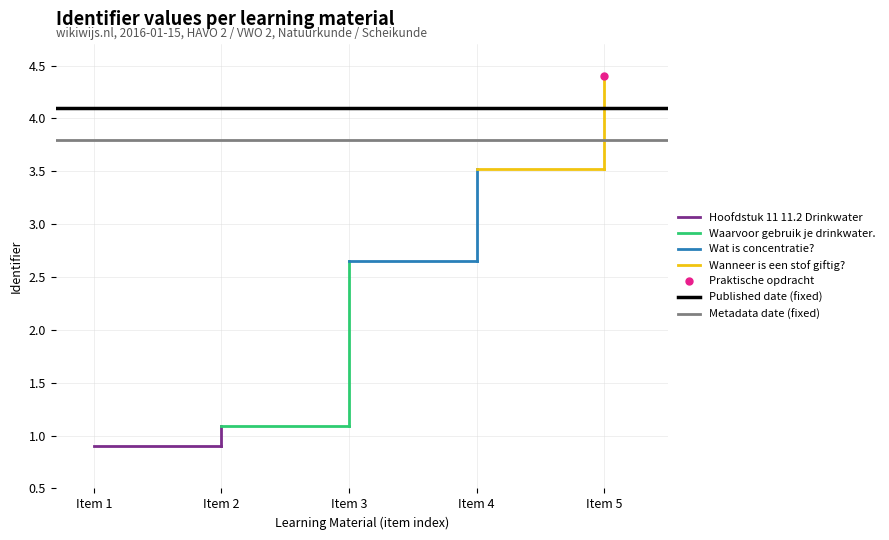

What is the value of the Hoofdstuk 11 11.2 Drinkwater point at the 1st from the left?

0.9